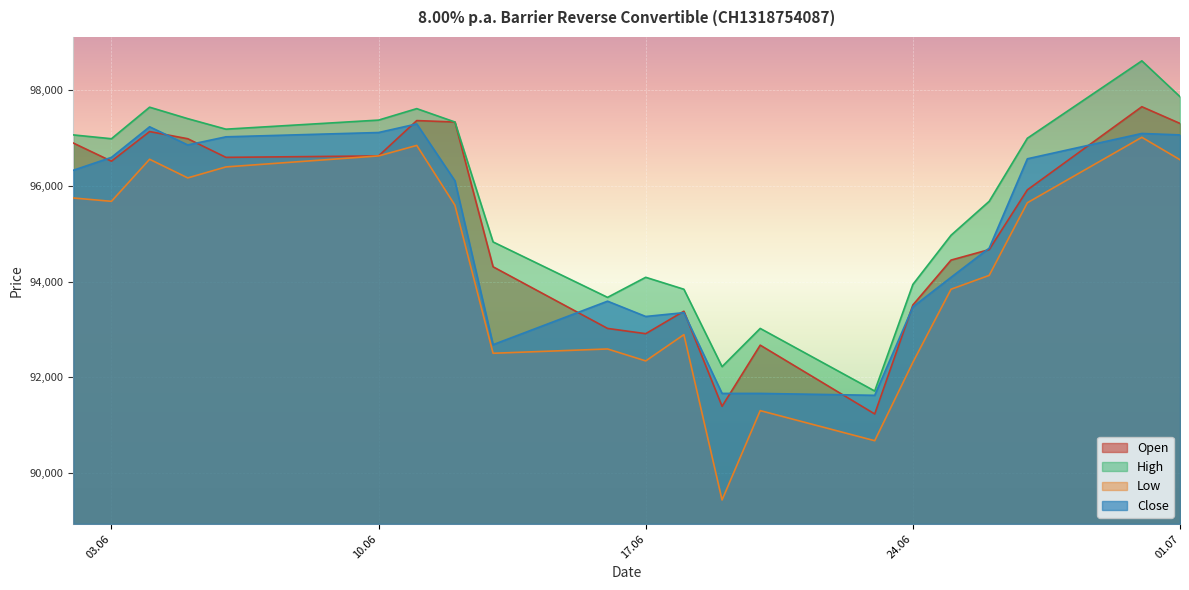

At which label is High closest to 95165?

25.06.2025